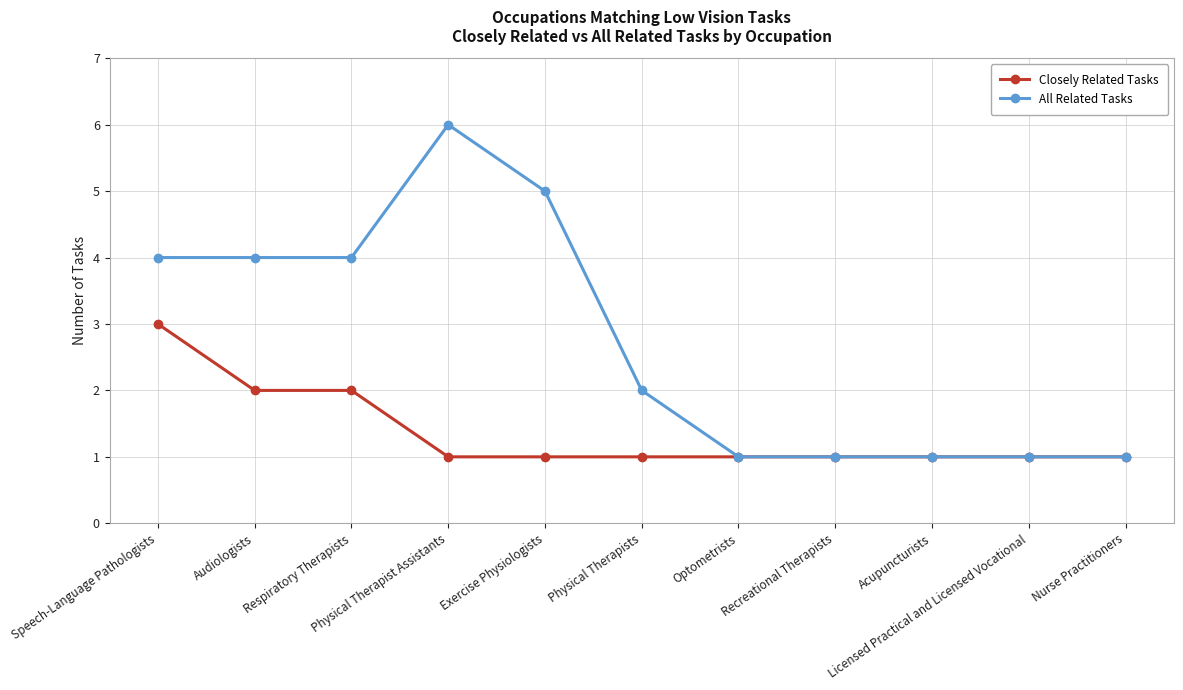

Reading left to right, list all the values displayed in this chart.

Closely Related Tasks: Speech-Language Pathologists=3	Audiologists=2	Respiratory Therapists=2	Physical Therapist Assistants=1	Exercise Physiologists=1	Physical Therapists=1	Optometrists=1	Recreational Therapists=1	Acupuncturists=1	Licensed Practical and Licensed Vocational=1	Nurse Practitioners=1
All Related Tasks: Speech-Language Pathologists=4	Audiologists=4	Respiratory Therapists=4	Physical Therapist Assistants=6	Exercise Physiologists=5	Physical Therapists=2	Optometrists=1	Recreational Therapists=1	Acupuncturists=1	Licensed Practical and Licensed Vocational=1	Nurse Practitioners=1